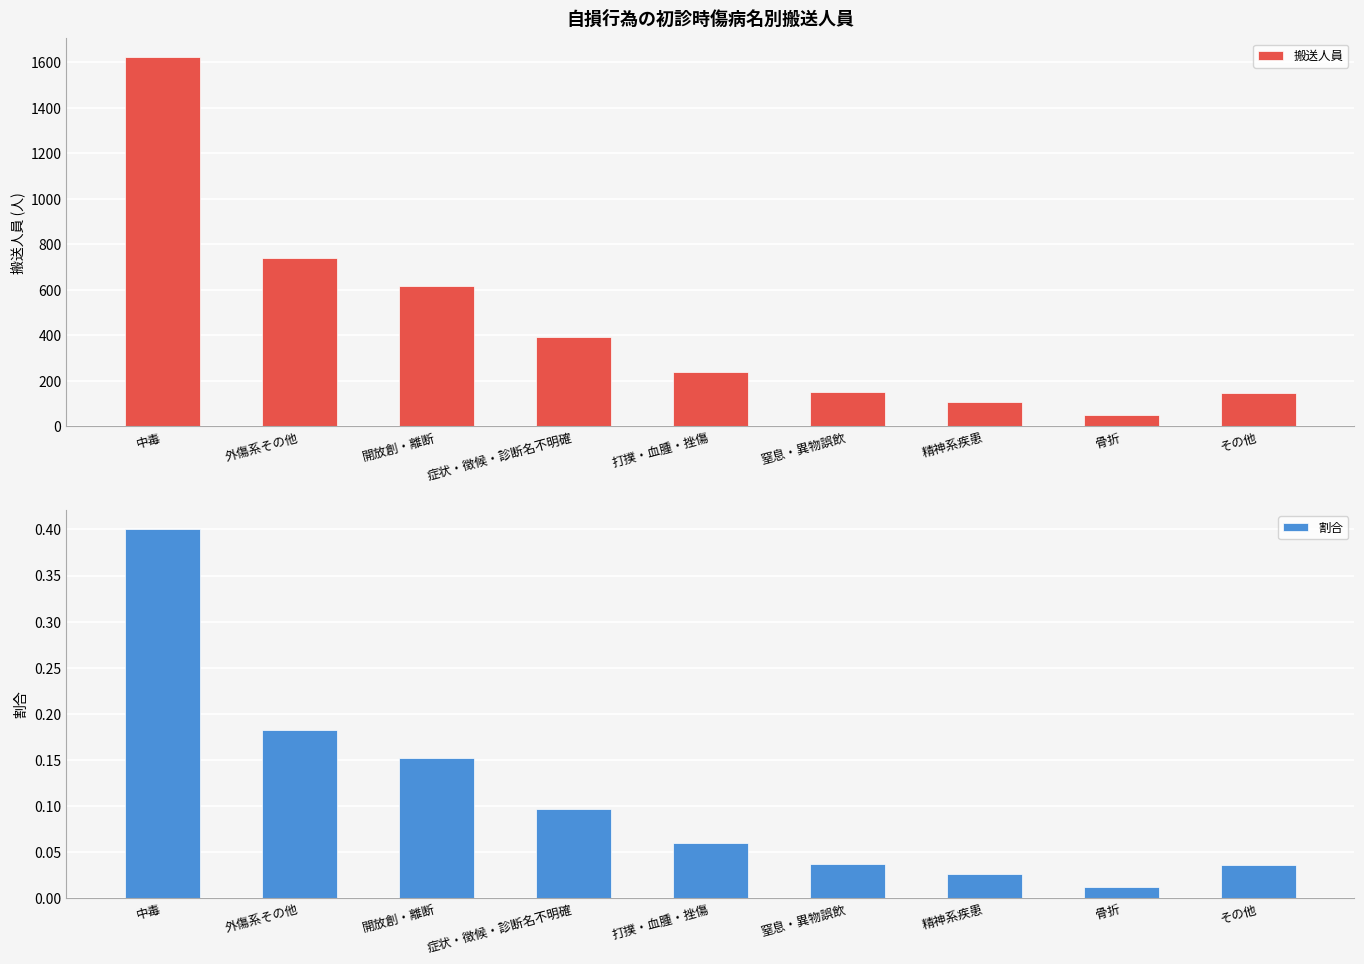

Which has a higher value, 症状・徴候・診断名不明確 or 窒息・異物誤飲?

症状・徴候・診断名不明確